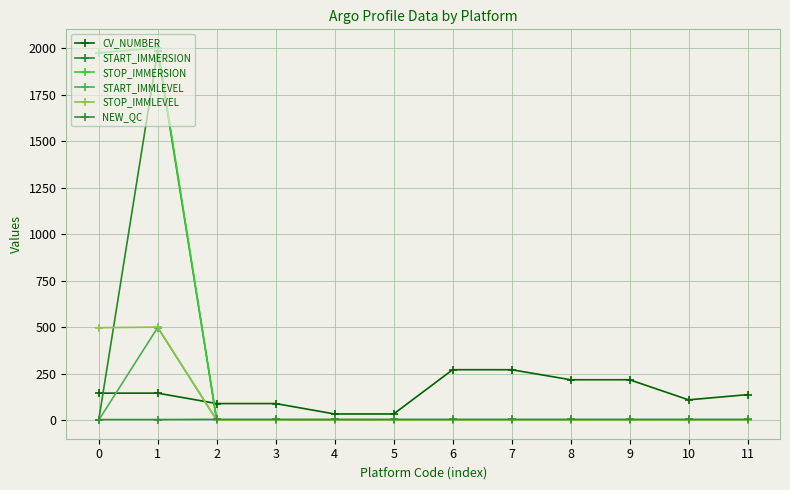

True or false: START_IMMLEVEL and STOP_IMMERSION intersect in this chart.

True